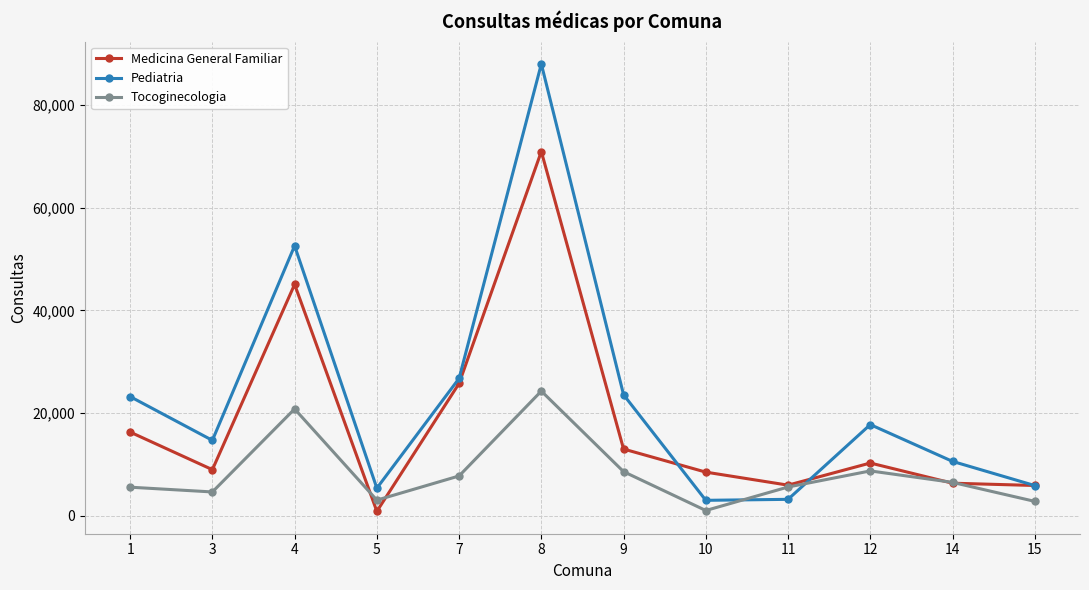

After their last crossing, which series has the higher values: Tocoginecologia or Pediatria?

Pediatria